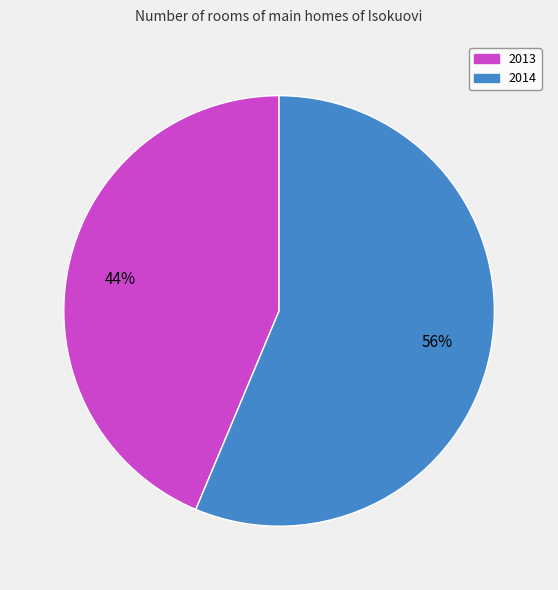

How many slices are in this pie chart?

2